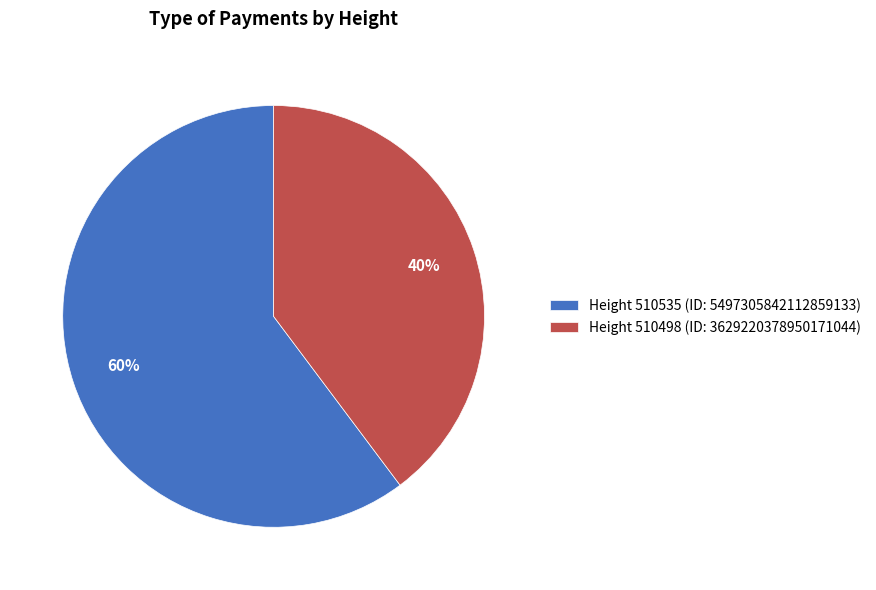

How many segments does this pie chart have?

2